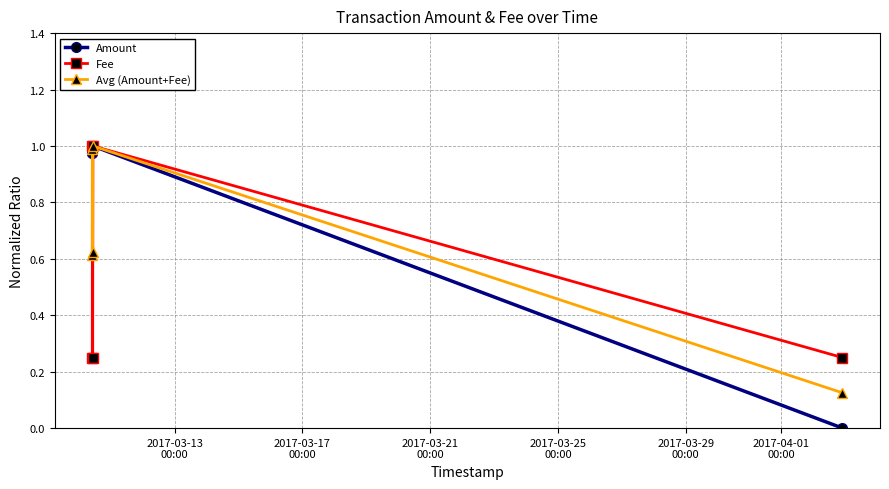

Which series has the widest spread of values?

Amount